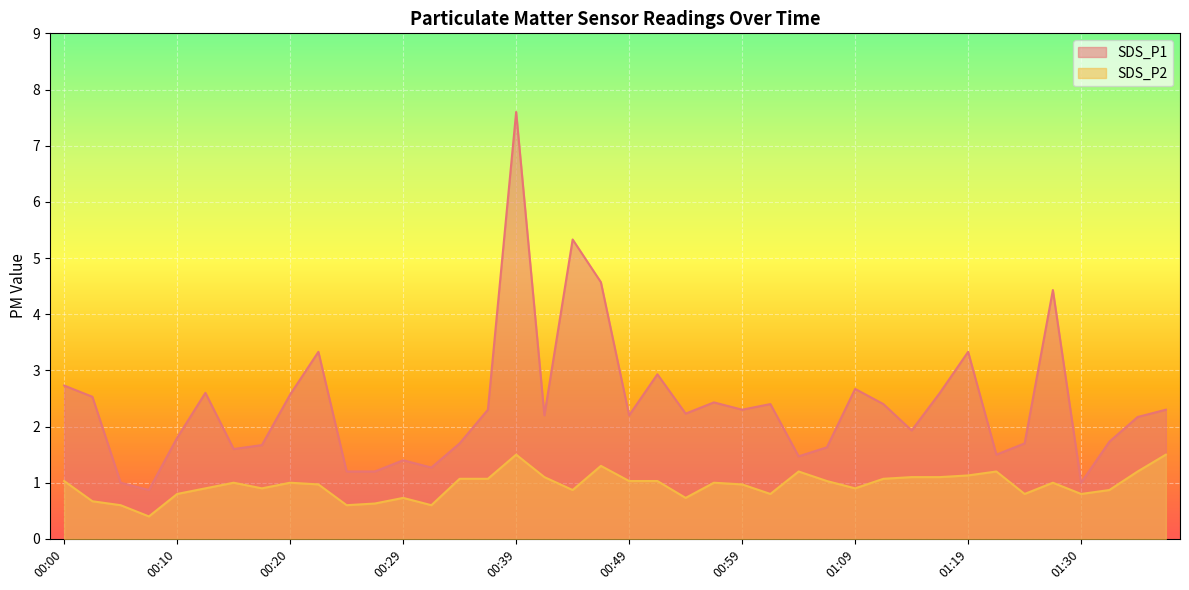

List the series in order of their peak value, highest first.

SDS_P1, SDS_P2